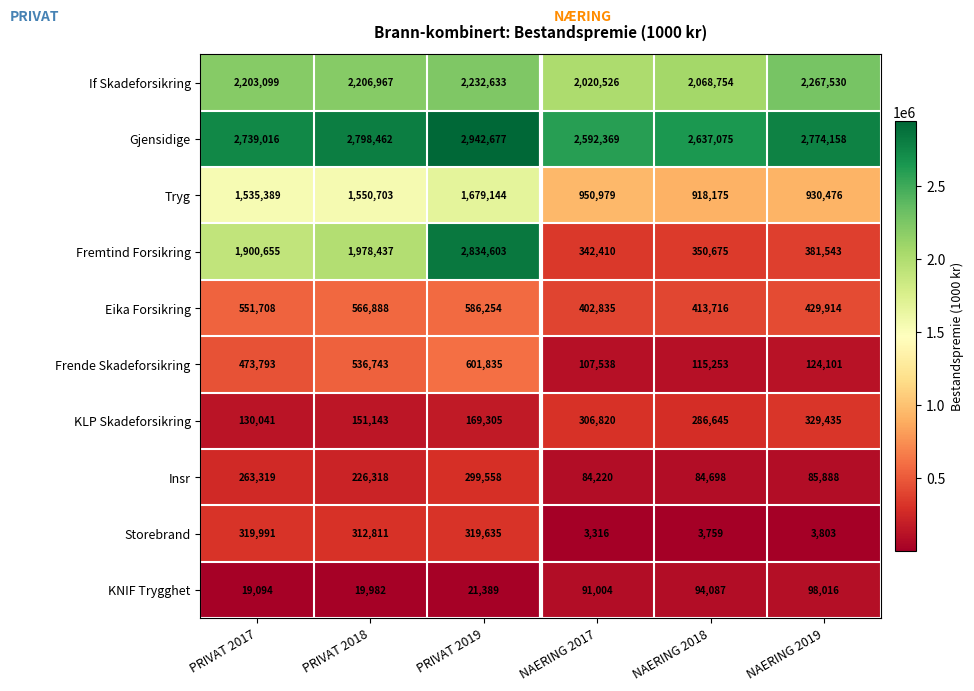

At how many categories does at least one series exceed 1170850?

6